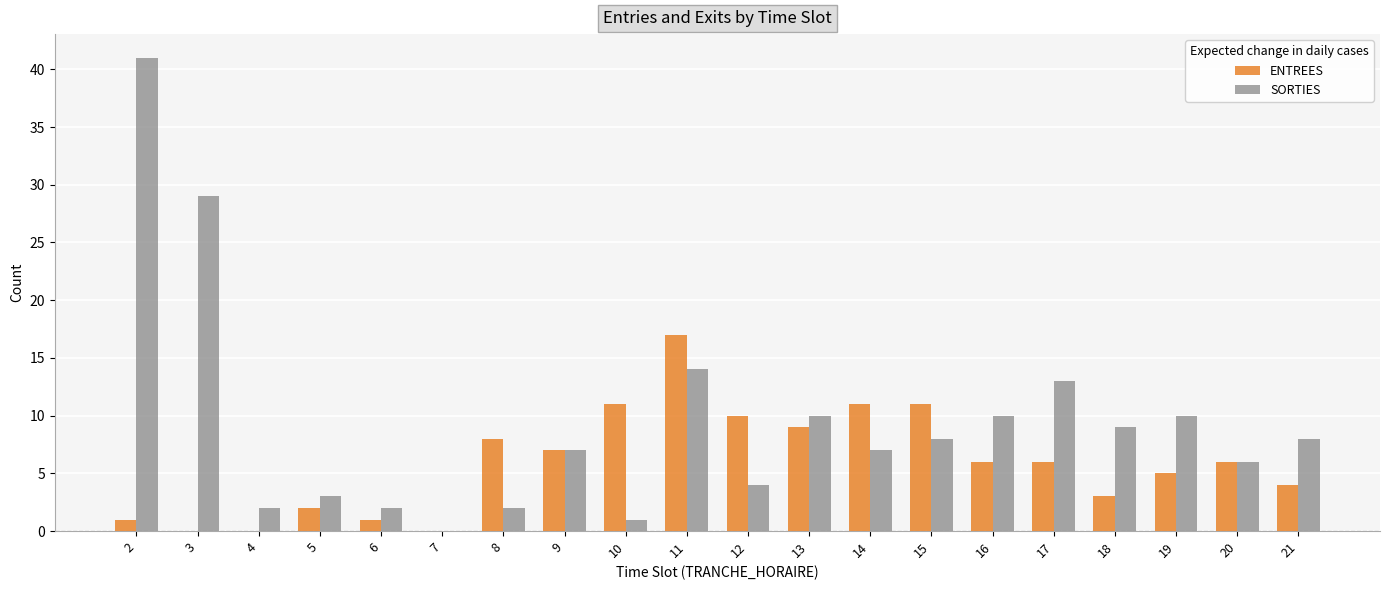

What is the difference between the ENTREES values at 12 and 4?

10